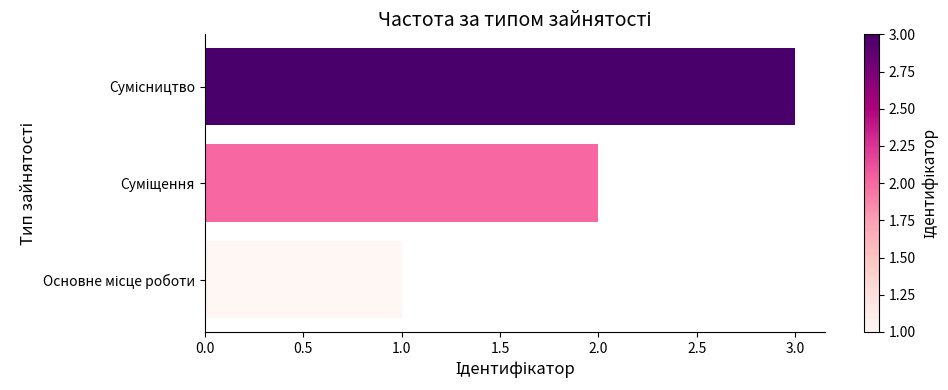

What is the maximum value shown in the chart?

3